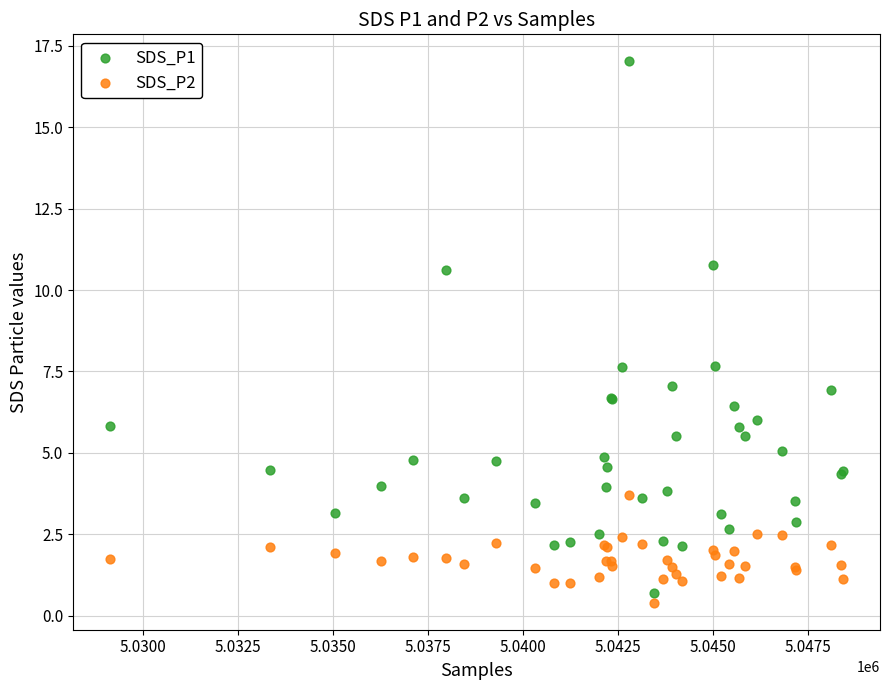

Which series contains the highest Y value?

SDS_P1